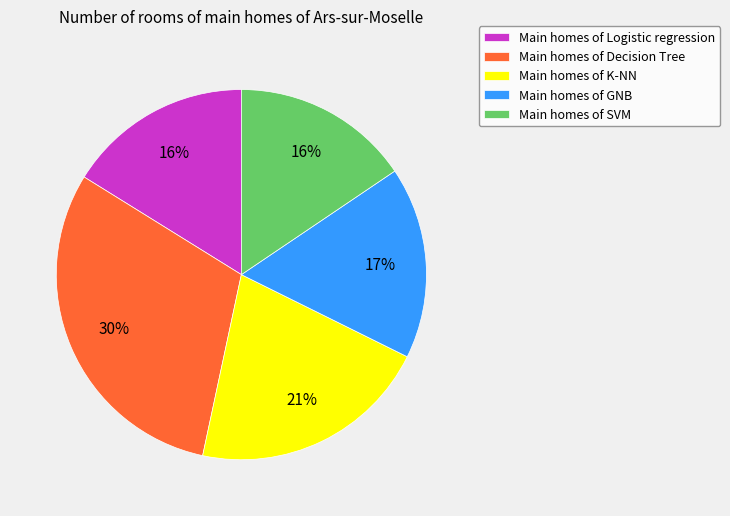

To the nearest percent, what percentage of the pie is Main homes of Decision Tree?

30%